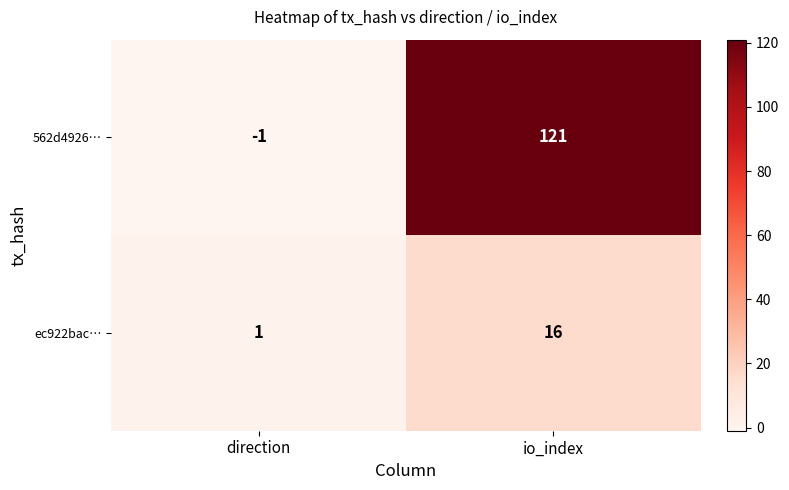

What is the sum of the 562d4926… values at direction and io_index?

120